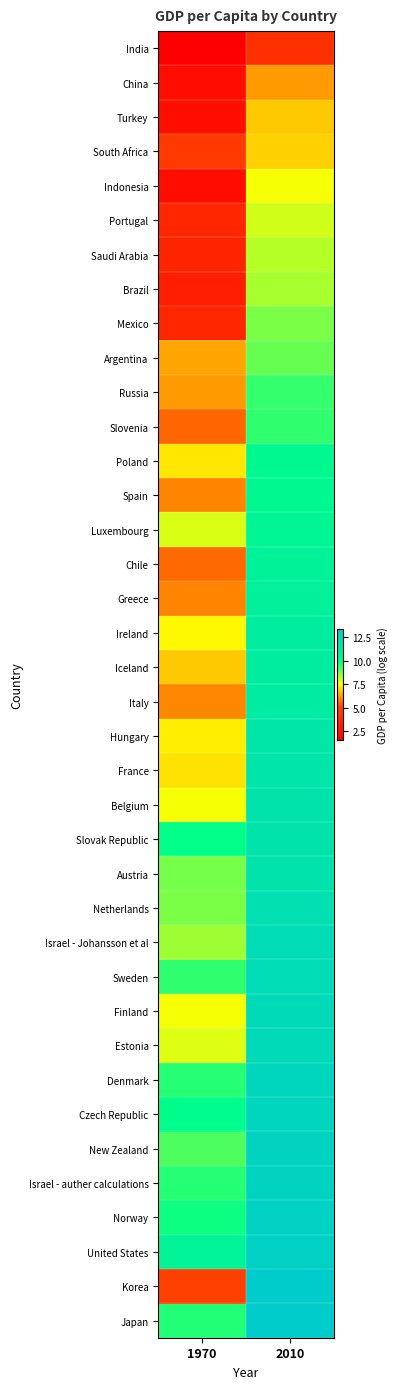

Rank the series by their maximum value, from highest to lowest.

Japan, Korea, United States, Norway, Israel - auther calculations, New Zealand, Czech Republic, Denmark, Estonia, Finland, Sweden, Israel - Johansson et al, Netherlands, Austria, Slovak Republic, Belgium, France, Hungary, Italy, Iceland, Ireland, Greece, Chile, Luxembourg, Spain, Poland, Slovenia, Russia, Argentina, Mexico, Brazil, Saudi Arabia, Portugal, Indonesia, South Africa, Turkey, China, India